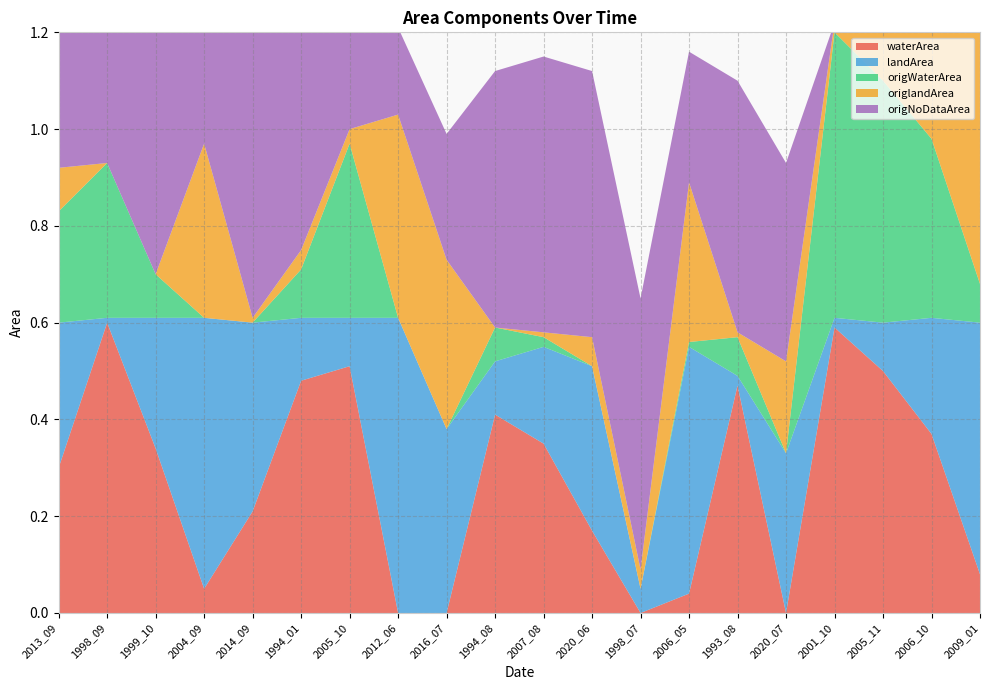

Reading right to left, what are all the values shown in this chart?

waterArea: 2009_01=0.1	2006_10=0.4	2005_11=0.5	2001_10=0.6	2020_07=0.0	1993_08=0.5	2006_05=0.0	1998_07=0.0	2020_06=0.2	2007_08=0.3	1994_08=0.4	2016_07=0.0	2012_06=0.0	2005_10=0.5	1994_01=0.5	2014_09=0.2	2004_09=0.1	1999_10=0.3	1998_09=0.6	2013_09=0.3
landArea: 2009_01=0.5	2006_10=0.2	2005_11=0.1	2001_10=0.0	2020_07=0.3	1993_08=0.0	2006_05=0.5	1998_07=0.1	2020_06=0.3	2007_08=0.2	1994_08=0.1	2016_07=0.4	2012_06=0.6	2005_10=0.1	1994_01=0.1	2014_09=0.4	2004_09=0.6	1999_10=0.3	1998_09=0.0	2013_09=0.3
origWaterArea: 2009_01=0.1	2006_10=0.4	2005_11=0.5	2001_10=0.6	2020_07=0.0	1993_08=0.1	2006_05=0.0	1998_07=0.0	2020_06=0.0	2007_08=0.0	1994_08=0.1	2016_07=0.0	2012_06=0.0	2005_10=0.4	1994_01=0.1	2014_09=0.0	2004_09=0.0	1999_10=0.1	1998_09=0.3	2013_09=0.2
origlandArea: 2009_01=0.5	2006_10=0.2	2005_11=0.1	2001_10=0.0	2020_07=0.2	1993_08=0.0	2006_05=0.3	1998_07=0.0	2020_06=0.1	2007_08=0.0	1994_08=0.0	2016_07=0.3	2012_06=0.4	2005_10=0.0	1994_01=0.0	2014_09=0.0	2004_09=0.4	1999_10=0.0	1998_09=0.0	2013_09=0.1
origNoDataArea: 2009_01=0.0	2006_10=0.0	2005_11=0.0	2001_10=0.0	2020_07=0.4	1993_08=0.5	2006_05=0.3	1998_07=0.6	2020_06=0.6	2007_08=0.6	1994_08=0.5	2016_07=0.3	2012_06=0.2	2005_10=0.2	1994_01=0.5	2014_09=0.6	2004_09=0.2	1999_10=0.5	1998_09=0.3	2013_09=0.3